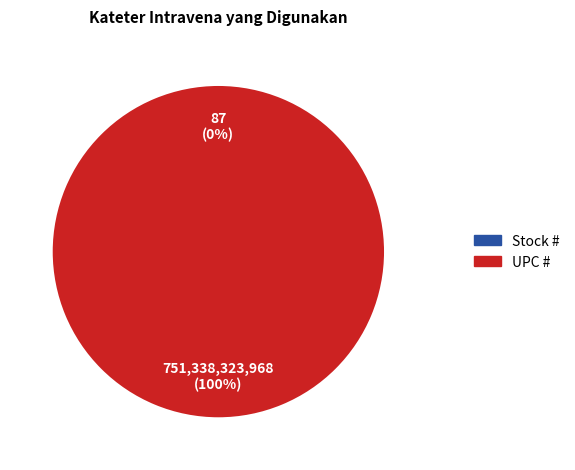

Count the number of slices in the pie.

2